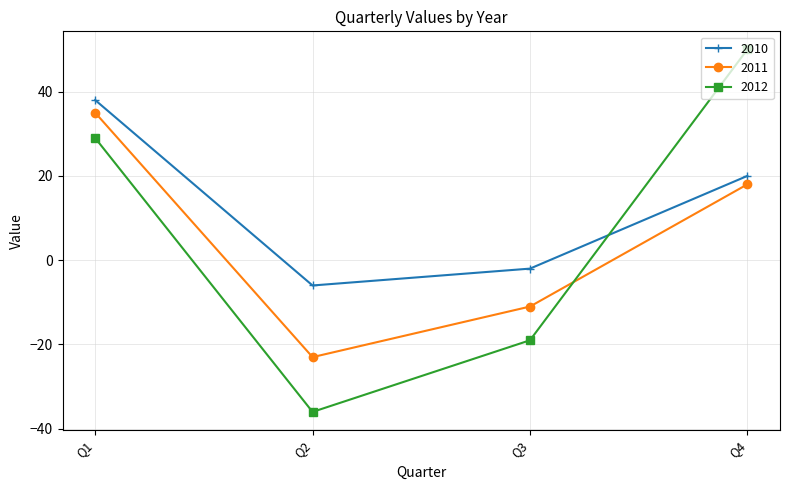

How many values in the 2011 series are below 18?

2